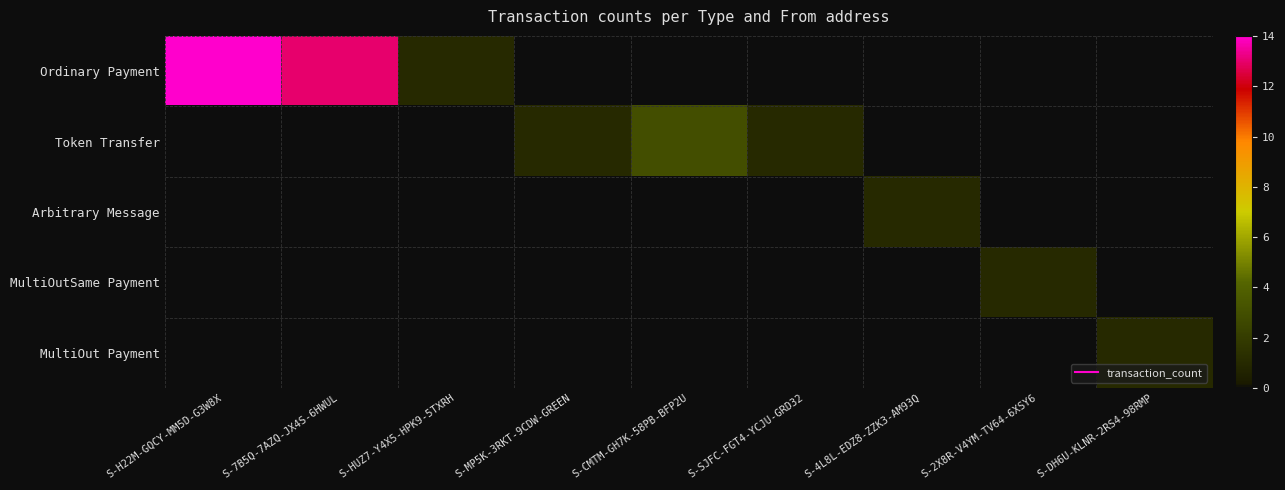

What is the maximum value shown in the chart?

14